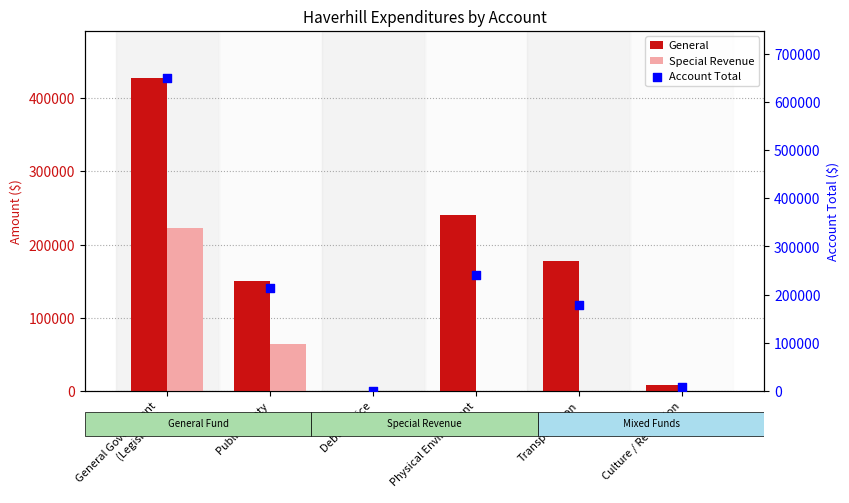

Is the value of Special Revenue at Culture / Recreation greater than the value of General at General Government
(Legislative)?

No